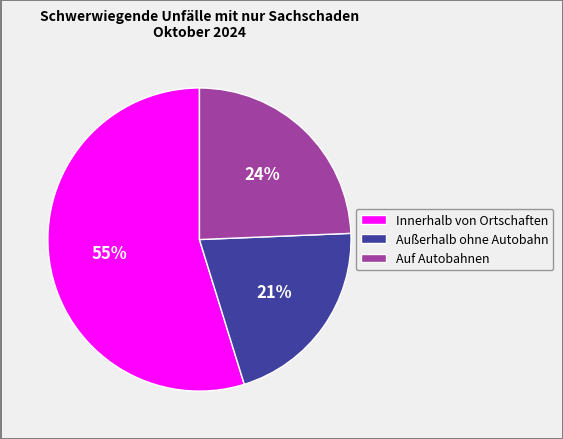

Do Innerhalb von Ortschaften and Auf Autobahnen together represent more than half of the pie?

Yes